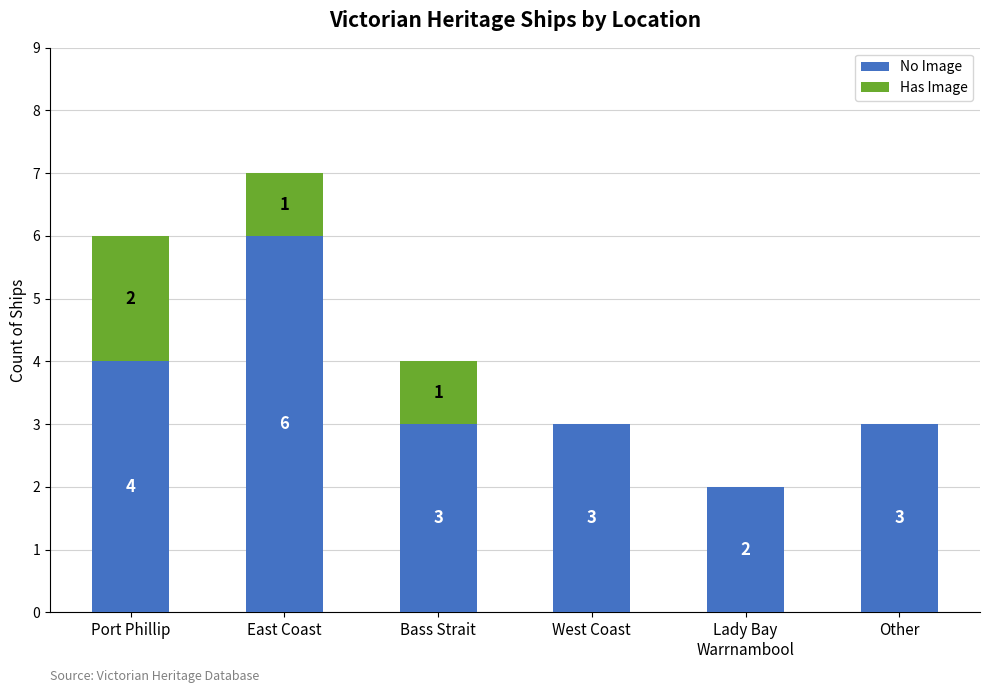

What is the highest value of the No Image series?

6